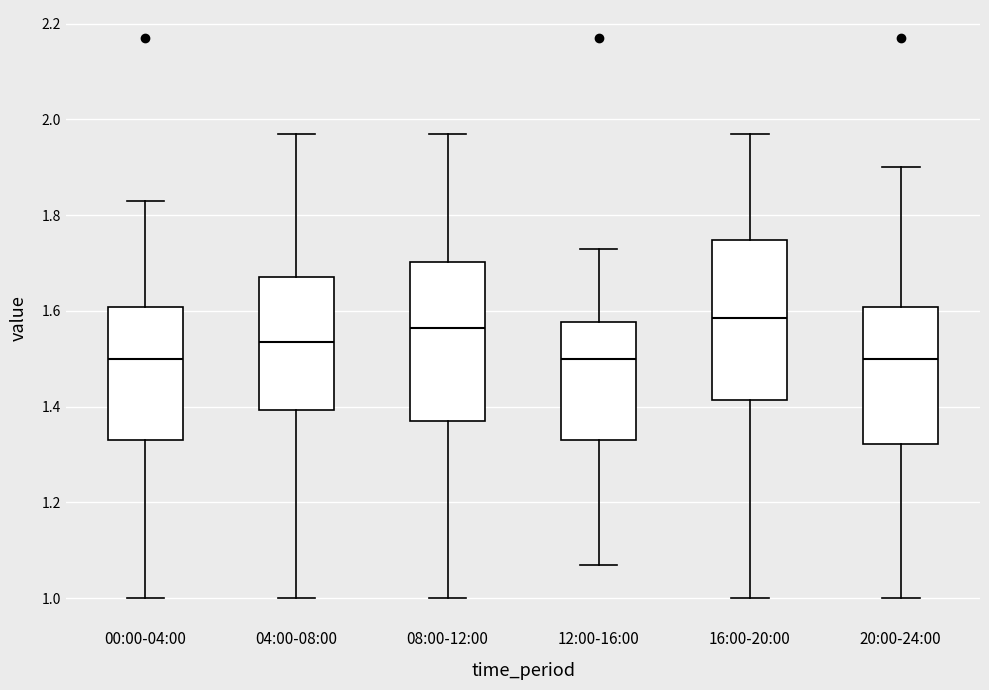

Reading left to right, transcribe this box plot: for each box, give where its median line is, the range the box spans, and where its two whiskers end, as read against the y-axis. The values are not printed on the chart, so give them approximately, as read against the axis.

00:00-04:00: median 1.50, box 1.34 to 1.60, whiskers 1.00 to 1.84
04:00-08:00: median 1.54, box 1.40 to 1.68, whiskers 1.00 to 1.98
08:00-12:00: median 1.56, box 1.38 to 1.70, whiskers 1.00 to 1.98
12:00-16:00: median 1.50, box 1.34 to 1.58, whiskers 1.08 to 1.74
16:00-20:00: median 1.58, box 1.42 to 1.74, whiskers 1.00 to 1.98
20:00-24:00: median 1.50, box 1.32 to 1.60, whiskers 1.00 to 1.90